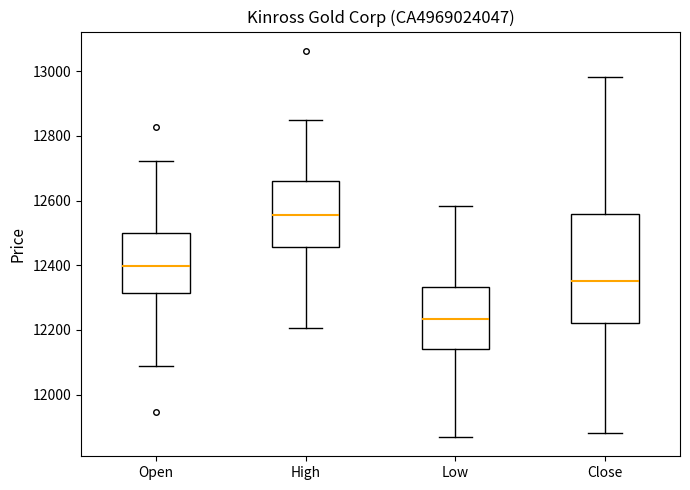

Where does the median line of the box for Close sit on the y-axis? The values are not printed on the chart, so give them approximately, as read against the axis.

12360